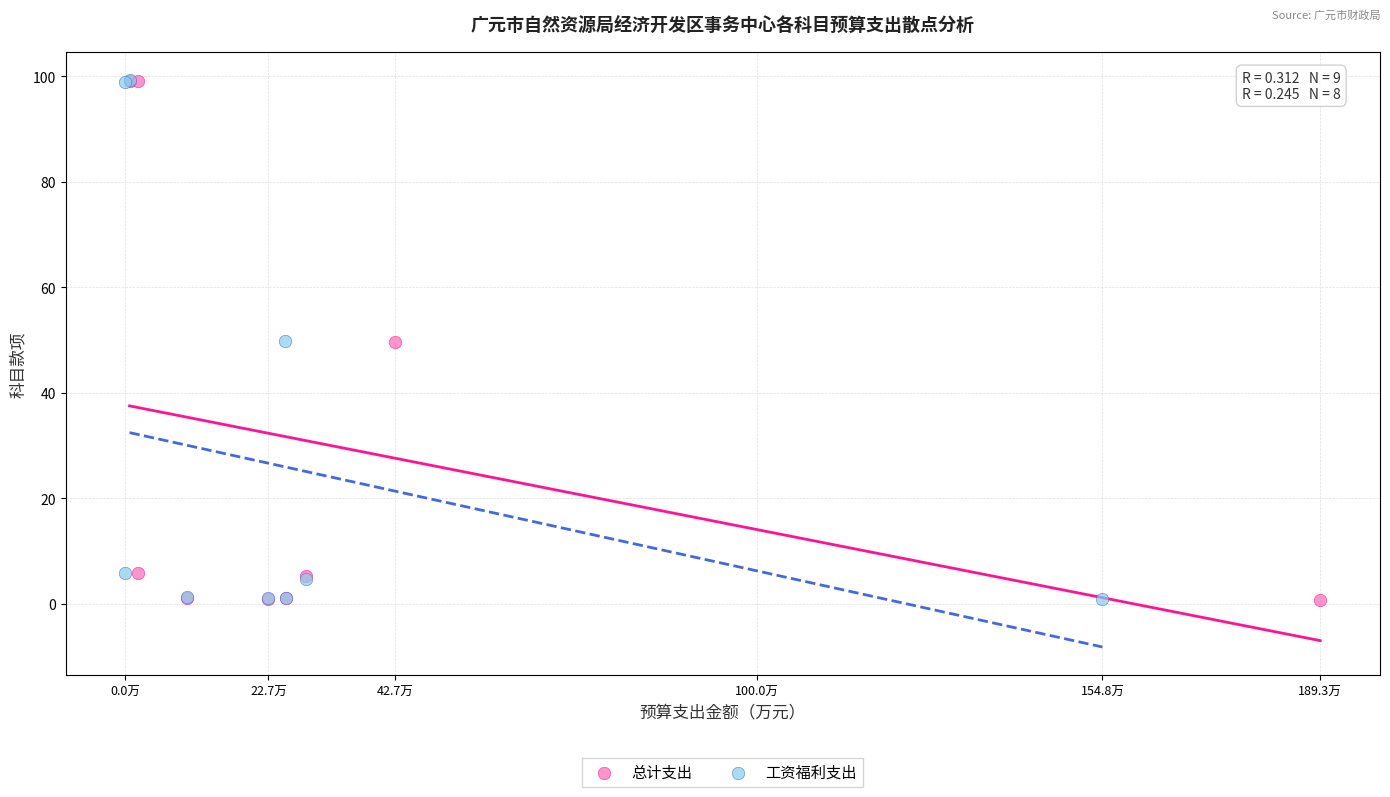

What are all the series names shown in the legend?

总计支出, 工资福利支出